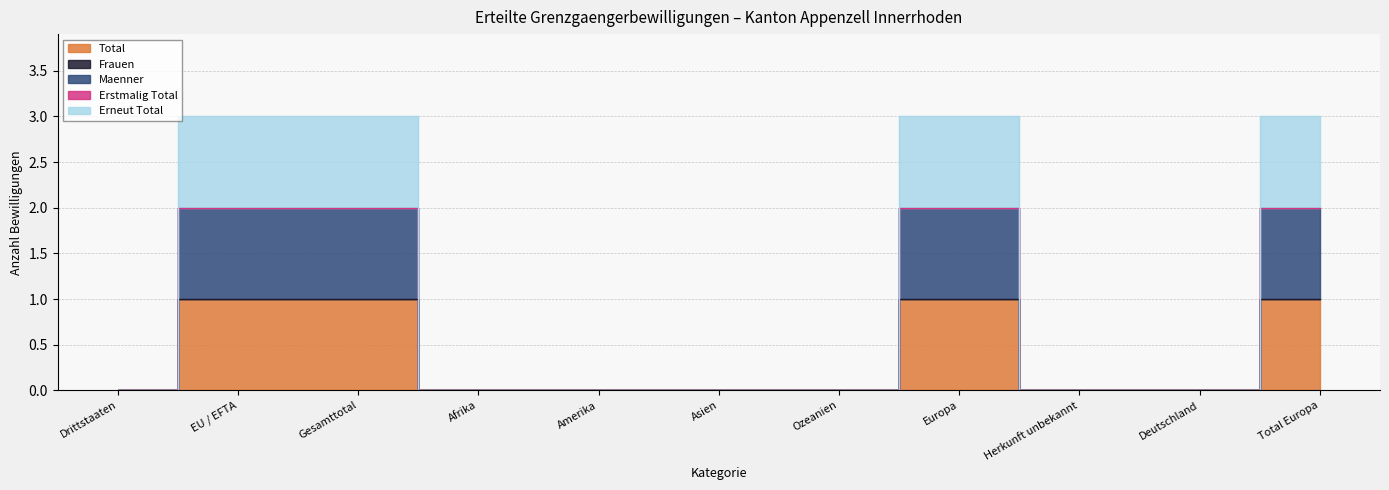

At which label does Erneut Total reach its minimum?

Drittstaaten